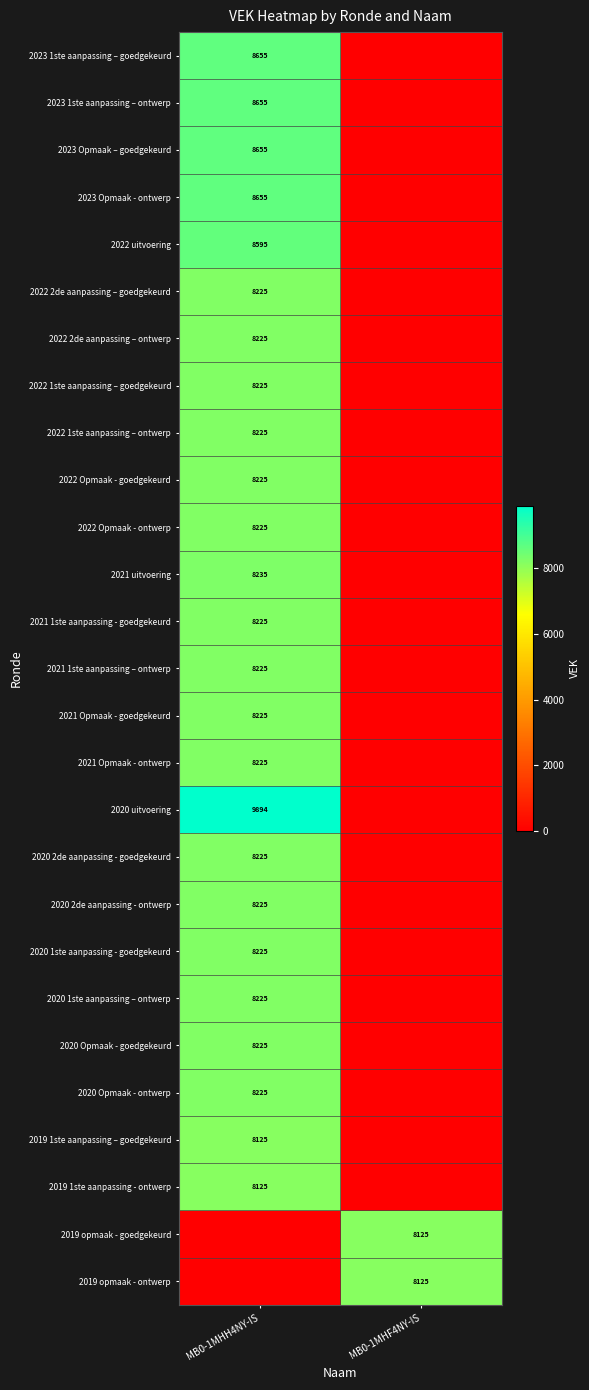

The 2023 1ste aanpassing – goedgekeurd series shows 12428 at MB0-1MHH4NY-IS. True or false?

False